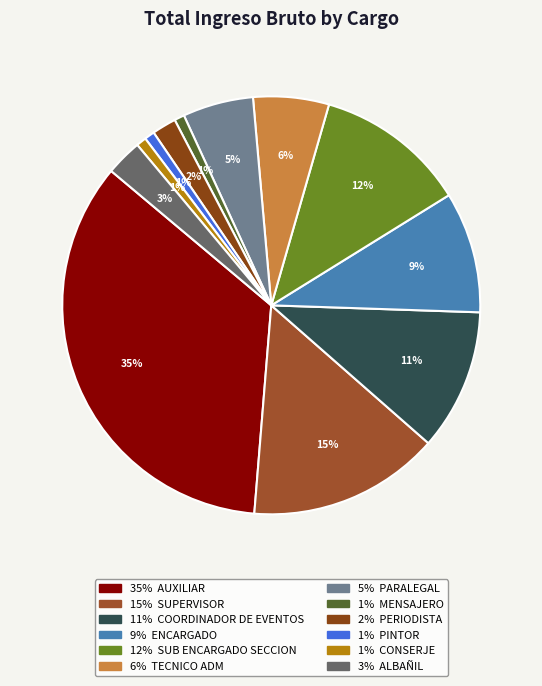

How many segments does this pie chart have?

12